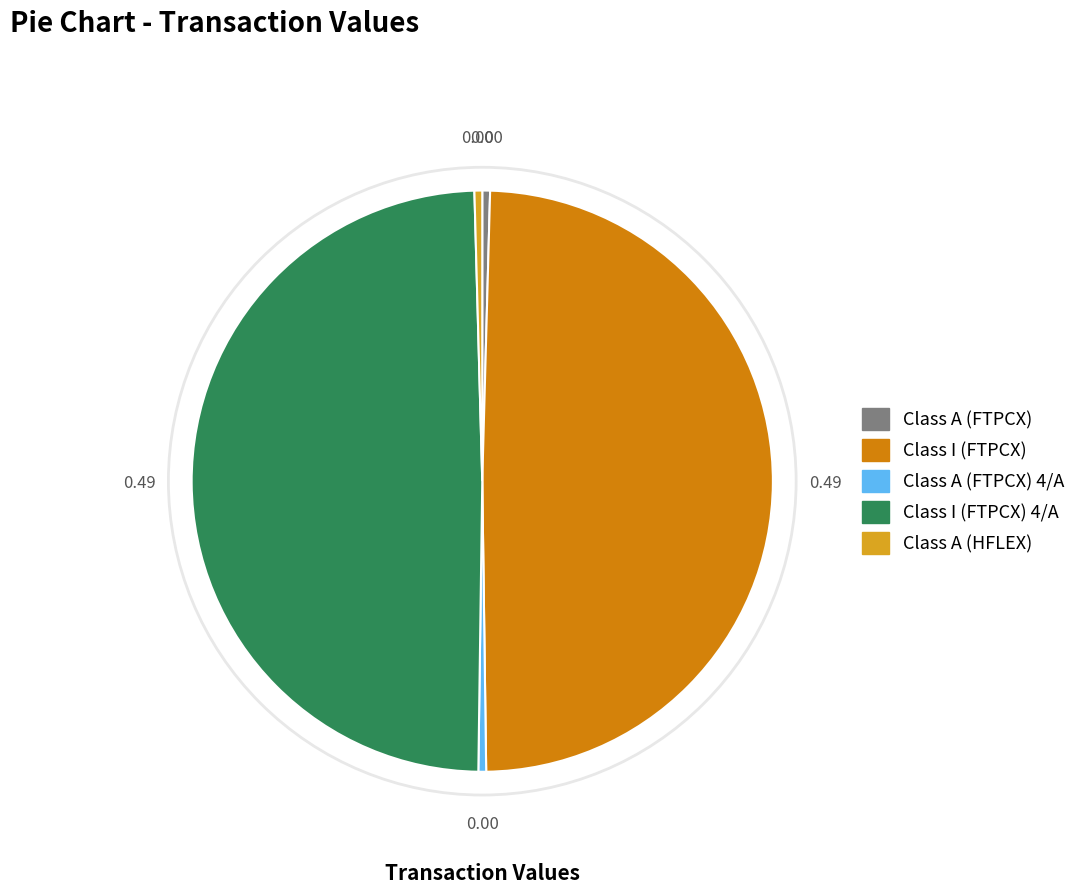

Does any single category account for the majority?

No